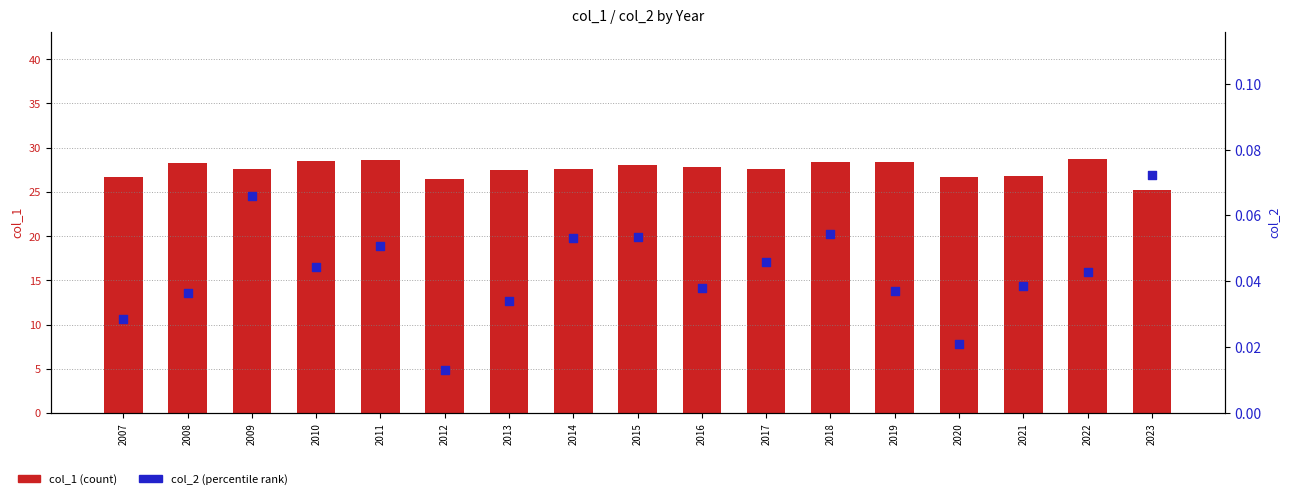

What is the total value across all series at 2013?

27.5